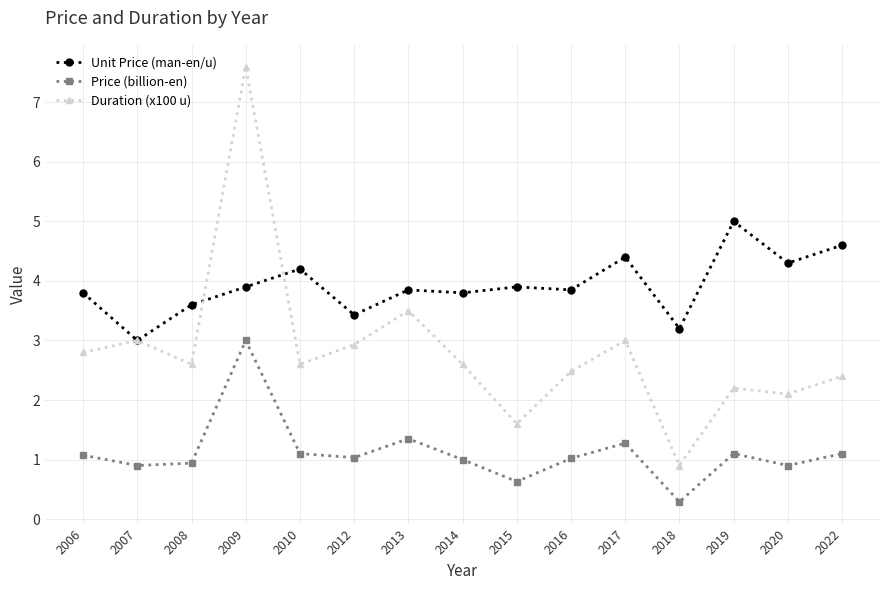

Rank the series by their average value, from lowest to highest.

Price (billion-en), Duration (x100 u), Unit Price (man-en/u)